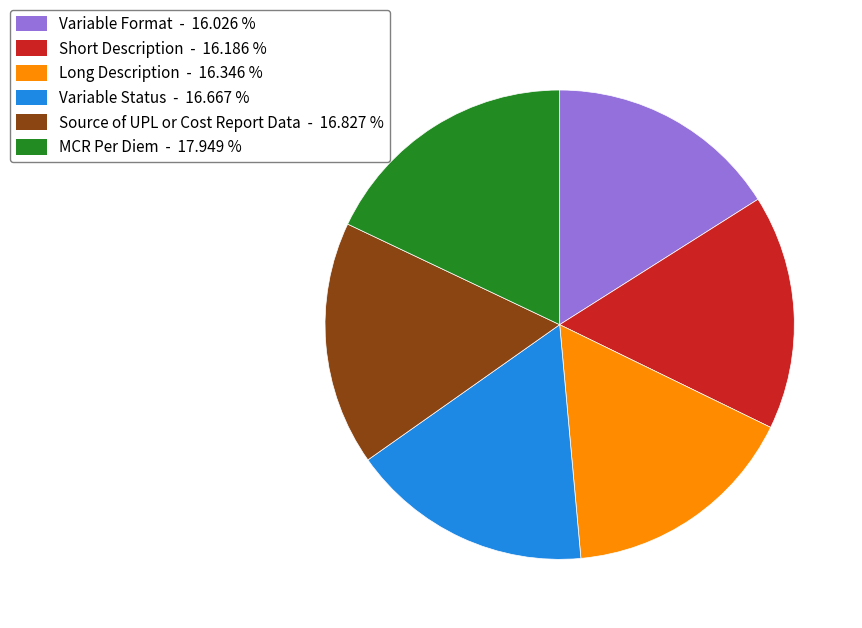

What is the ratio of the value at Variable Status - 16.667 % to the value at Short Description - 16.186 %?

1.0